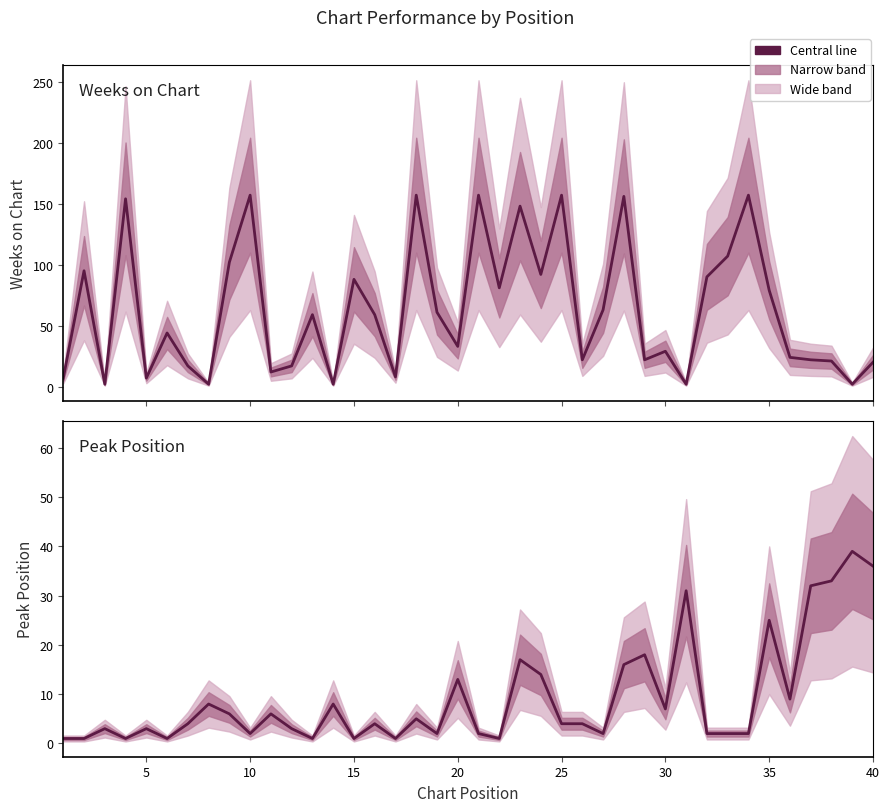

How many lines are shown in the chart?

2